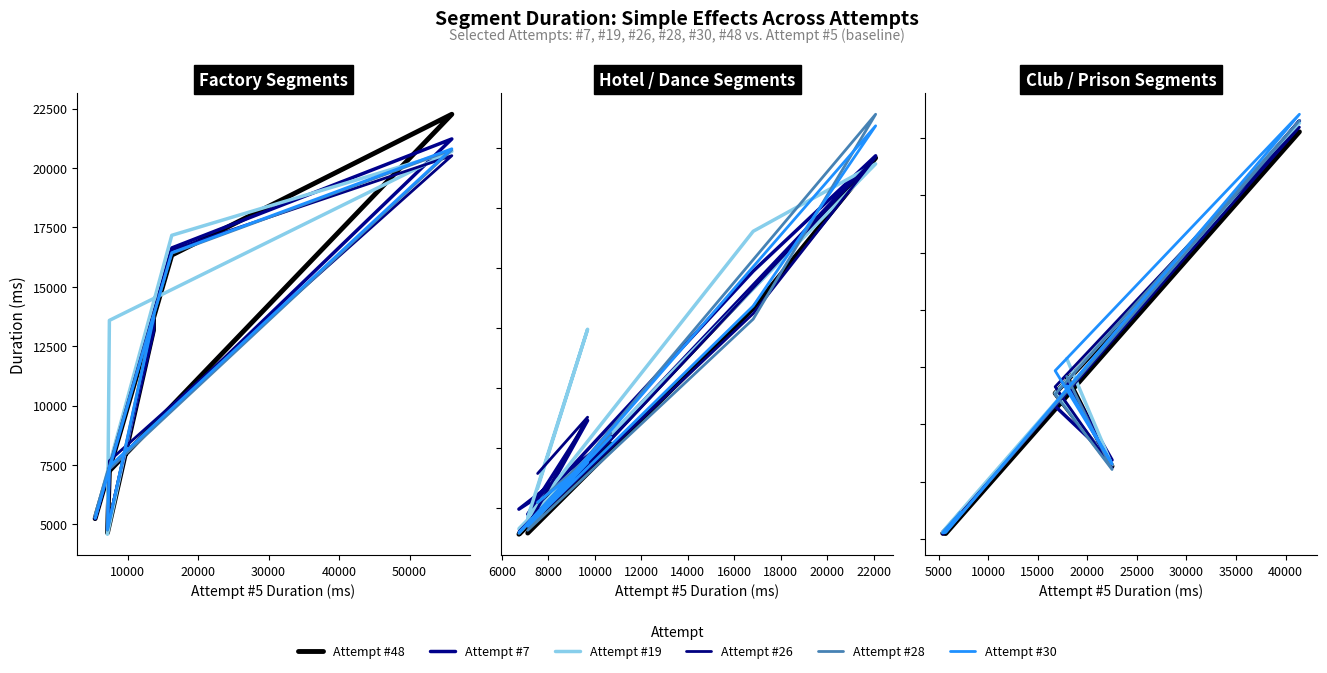

How many lines are shown in the chart?

6